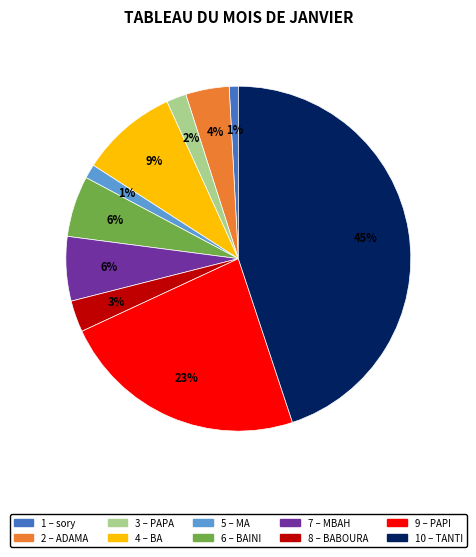

To the nearest percent, what is the average slice percentage?

10%